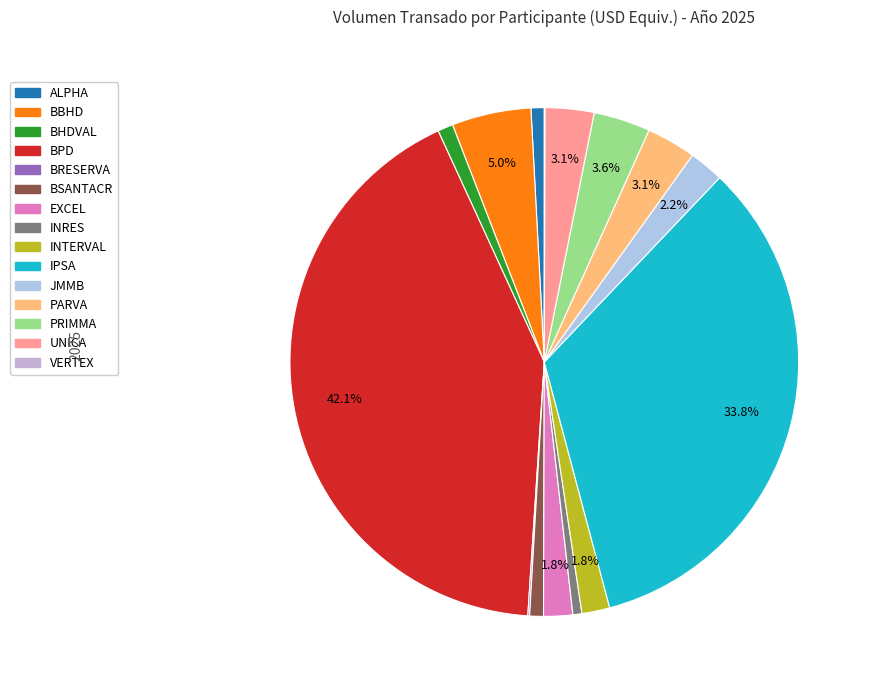

True or false: JMMB accounts for 11% of the total.

False